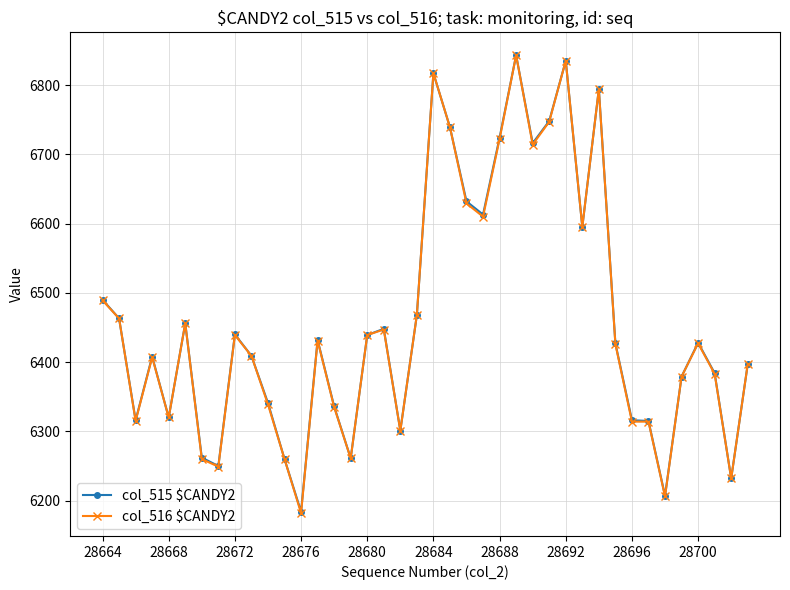

True or false: col_516 $CANDY2 has more than 1 interior local peaks.

True